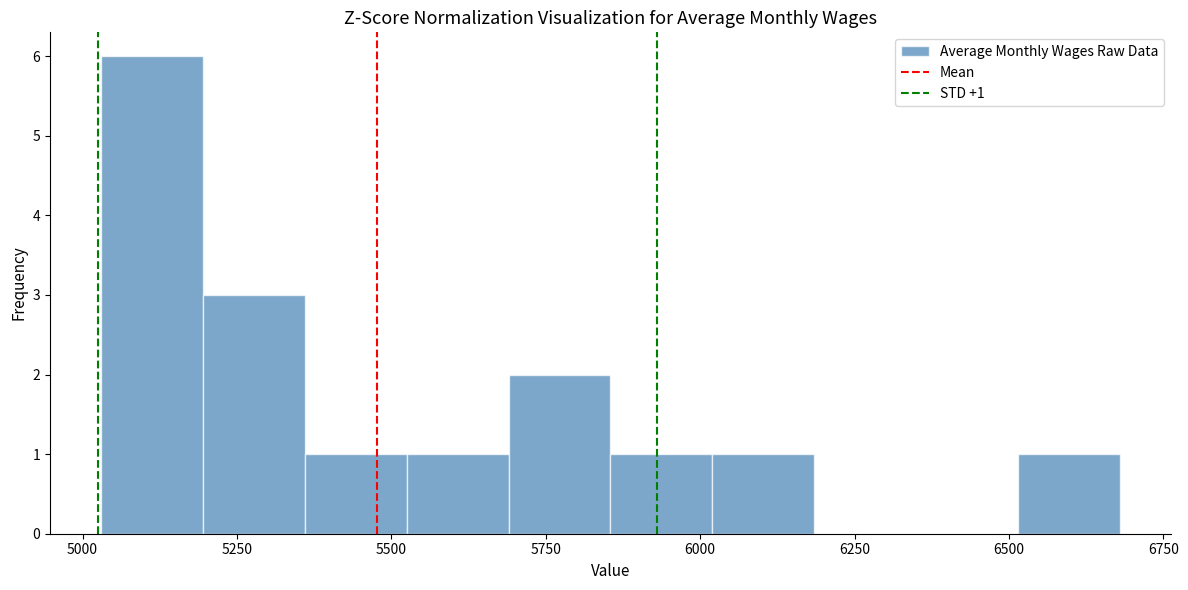

Around what value on the x-axis is the tallest bar? Give the approximate position of its centre, as read against the axis.

5100